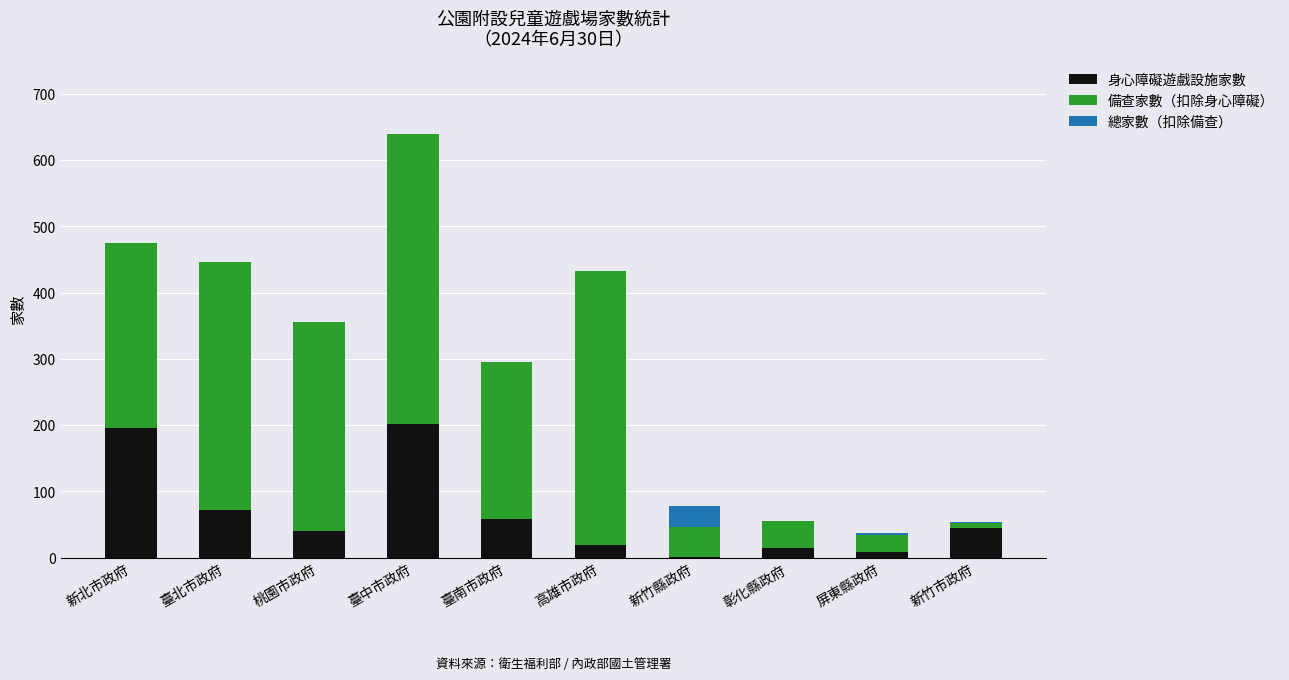

True or false: 身心障礙遊戲設施家數 has a value of 67 at 桃園市政府.

False